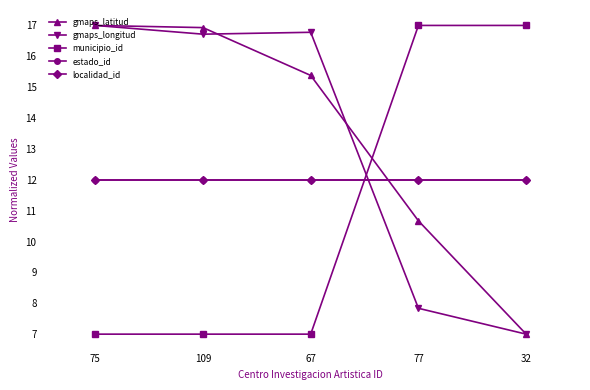

Rank the series at 109 from lowest to highest value.

municipio_id, estado_id, localidad_id, gmaps_longitud, gmaps_latitud